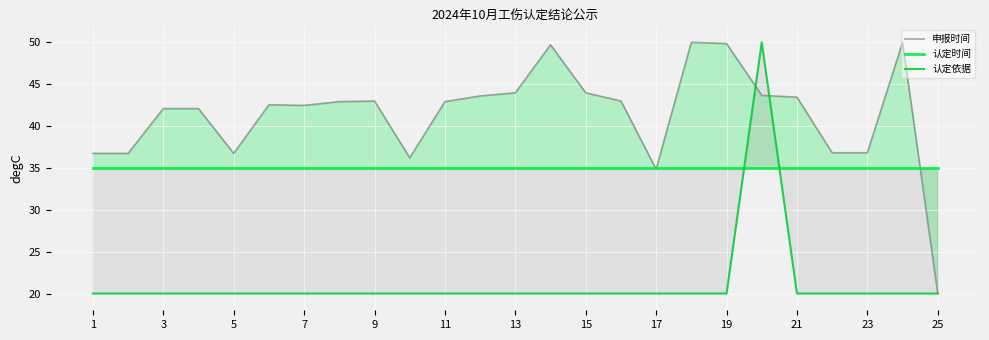

Is it true that 认定依据 equals 4 at 5?

False